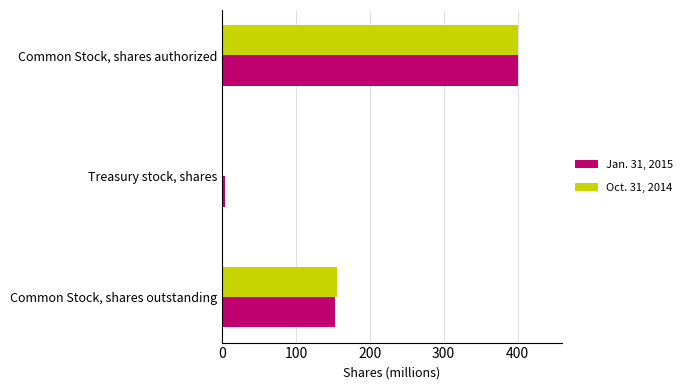

Is it true that Jan. 31, 2015 equals 201.4 at Common Stock, shares authorized?

False